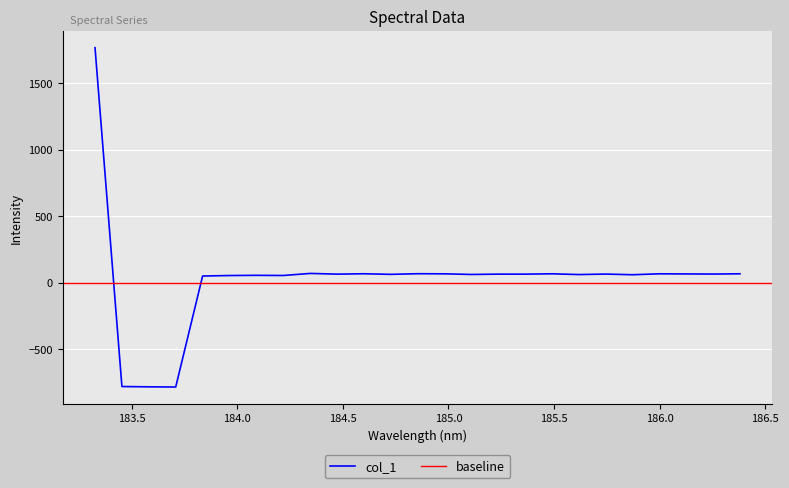

How many points are lower than both their immediate neighbors (excluding endpoints)?

9